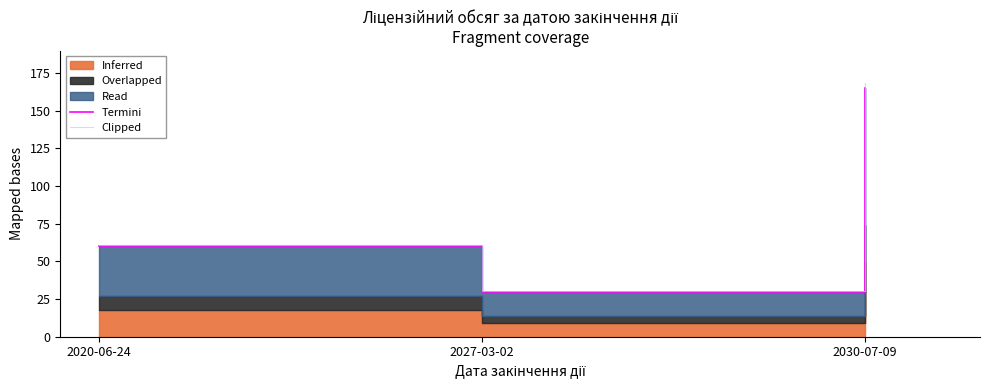

What is the highest value of the Clipped series?

168.3